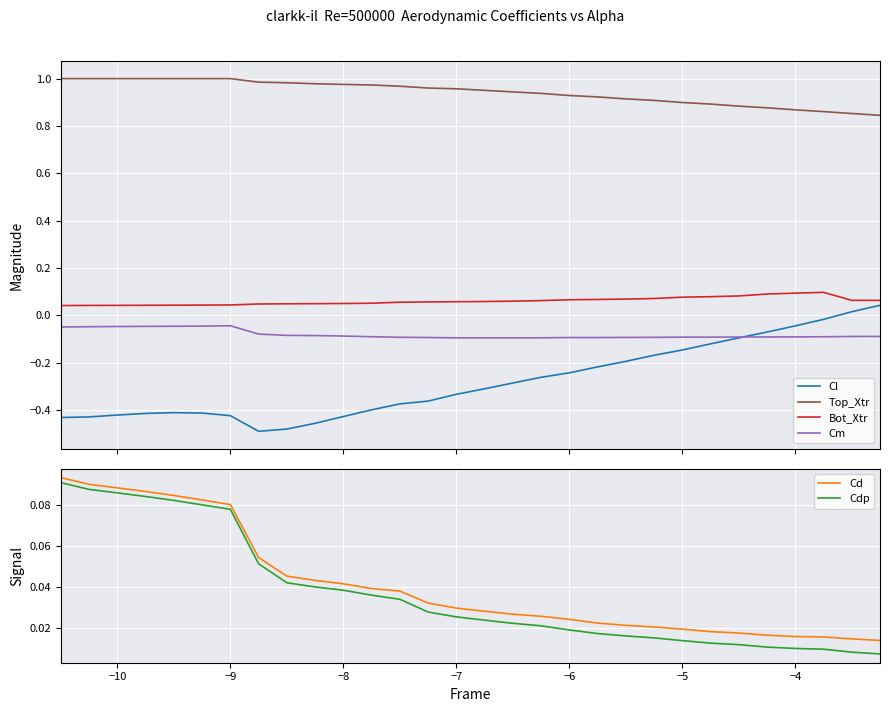

How many lines are shown in the chart?

6